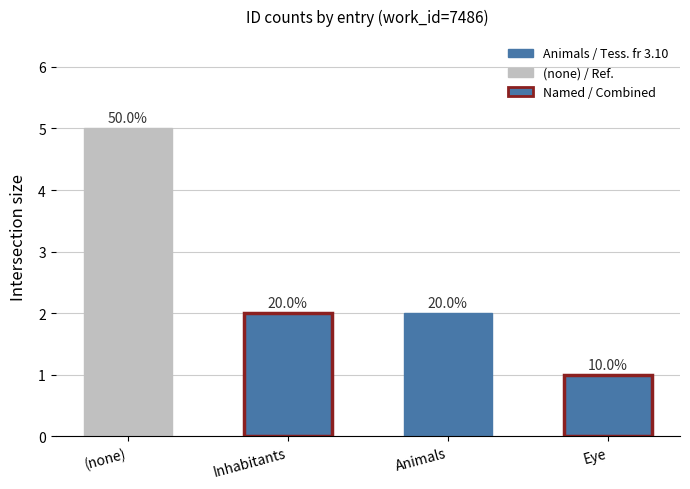

True or false: the data shows 3 at Inhabitants.

False